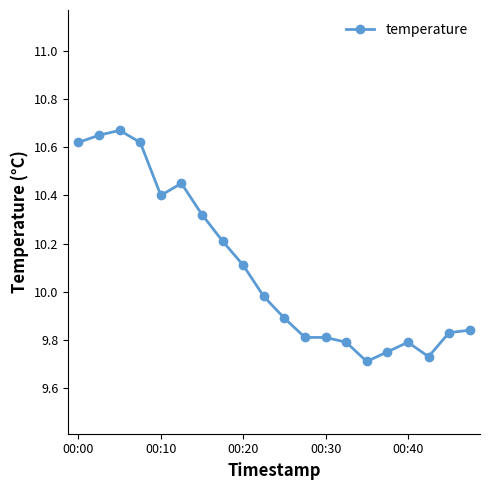

What is the difference between the maximum and minimum values?

1.0